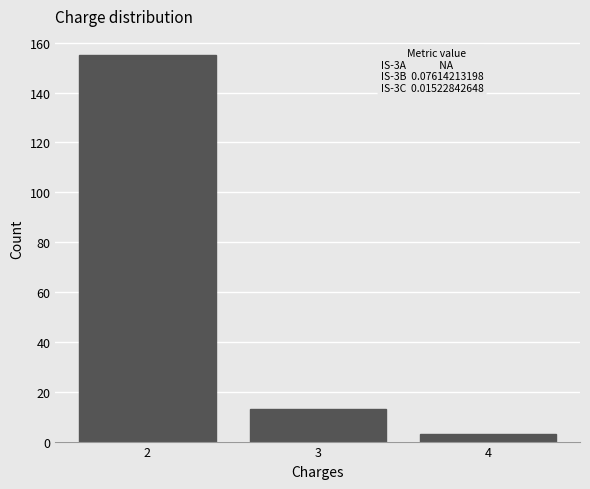

Reading left to right, what are all the values shown in this chart?

155	13	3